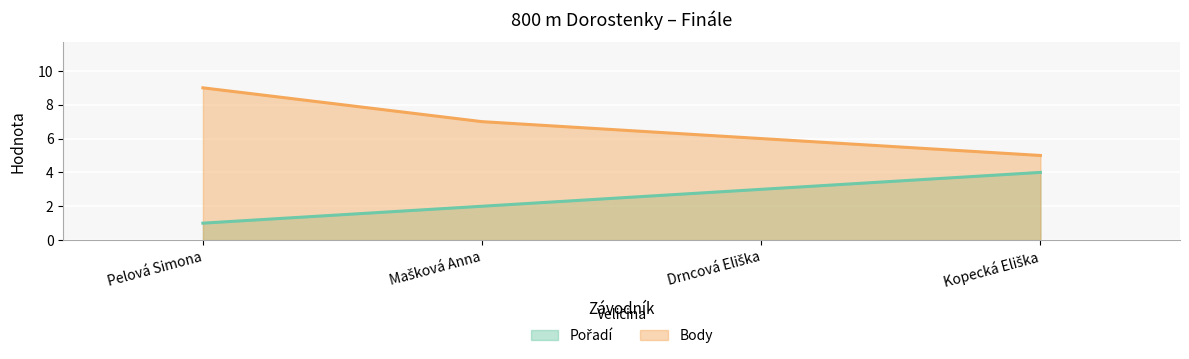

Does the chart display data point markers on the line(s)?

No